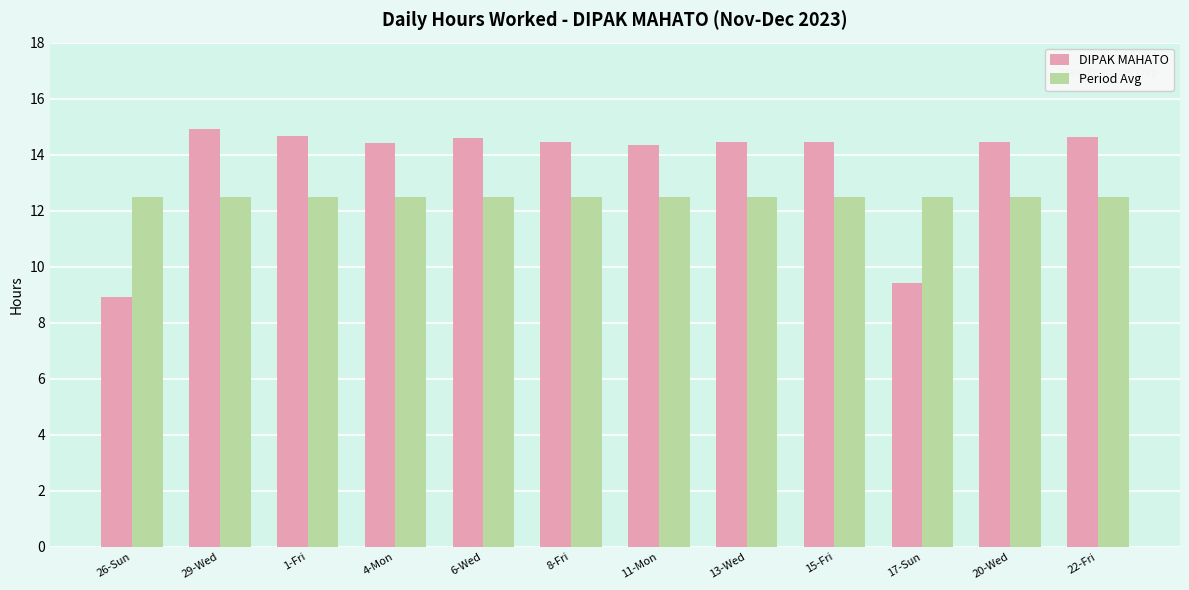

Is it true that Period Avg equals 19.9 at 4-Mon?

False